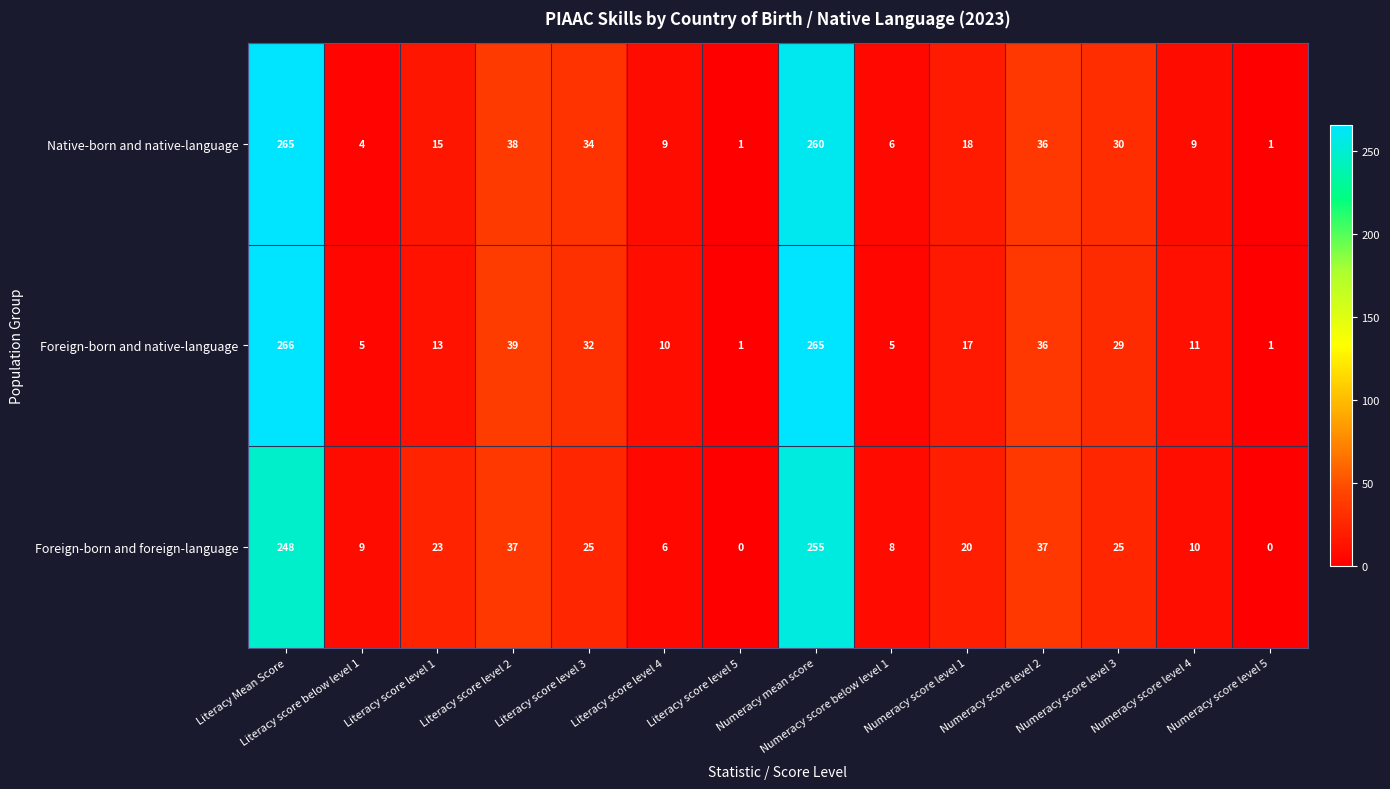

The value of Native-born and native-language at Numeracy score level 3 is 47. True or false?

False